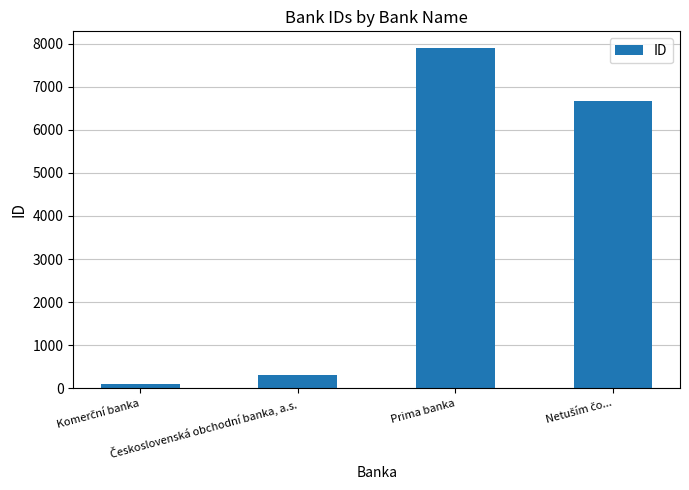

What is the value of the 3rd bar from the left?

7894